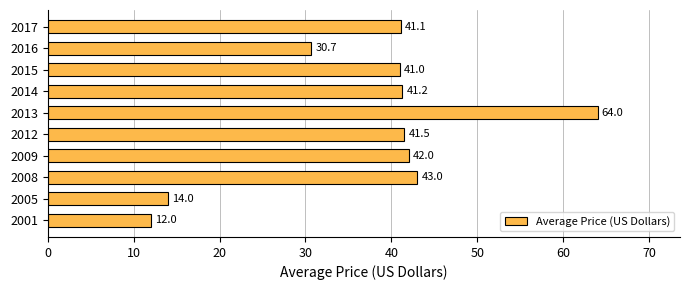

Read the value at 2005.

14.0